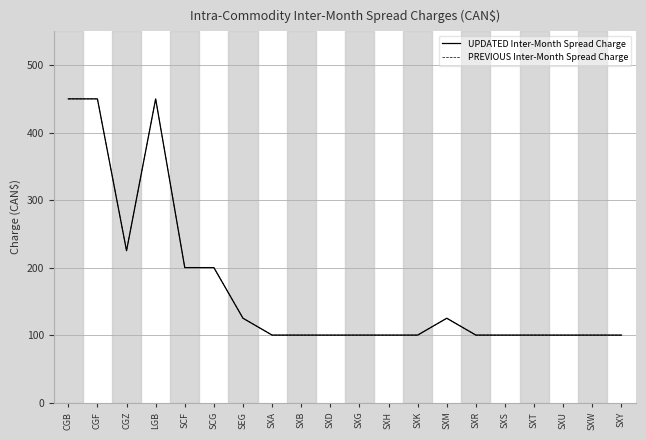

Does the chart have visible grid lines?

Yes